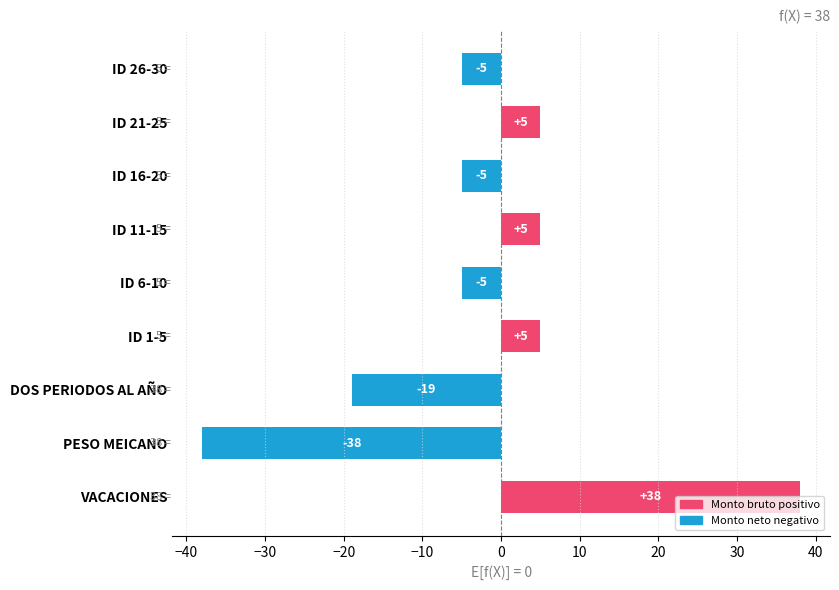

What is the approximate value at DOS PERIODOS AL AÑO, to the nearest 10?

-20